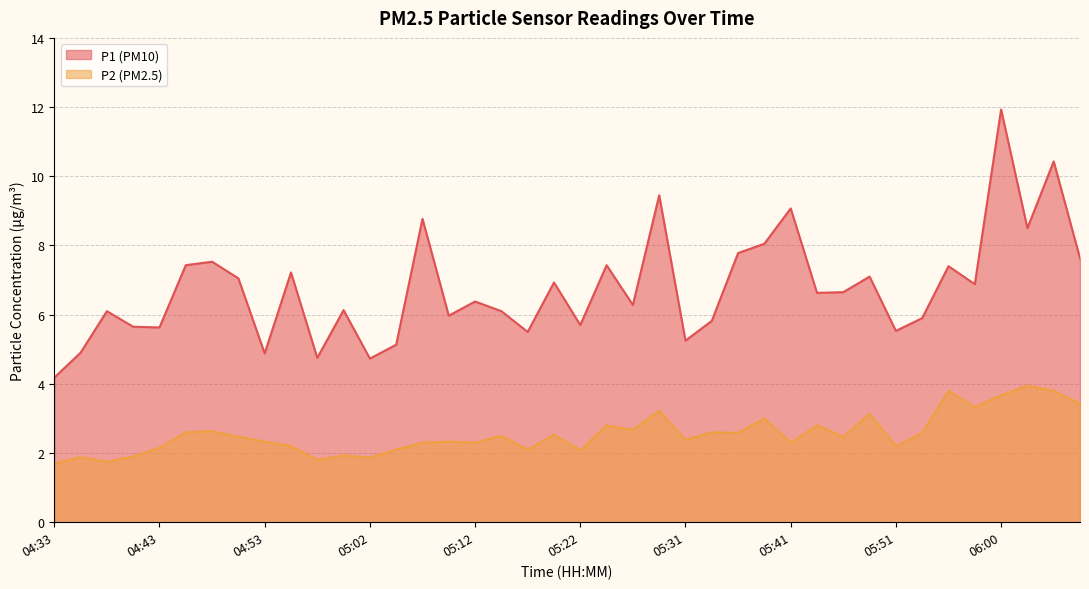

At how many categories does at least one series exceed 6?

25